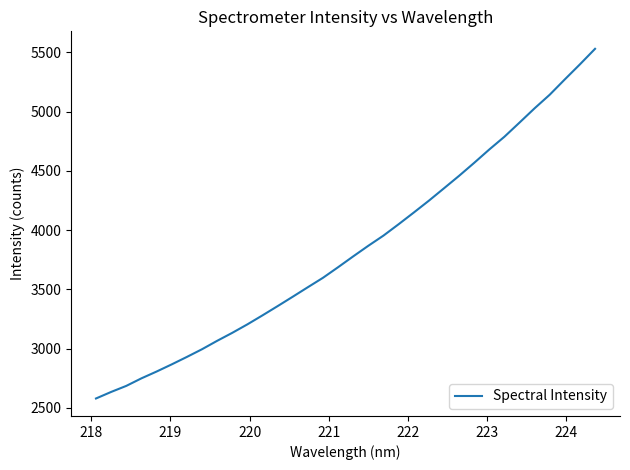

What is the difference between the maximum and minimum values?

2950.7